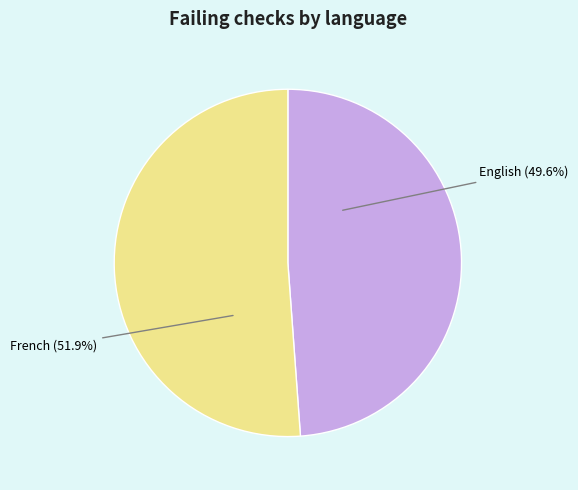

Does English represent more than half of the total?

No